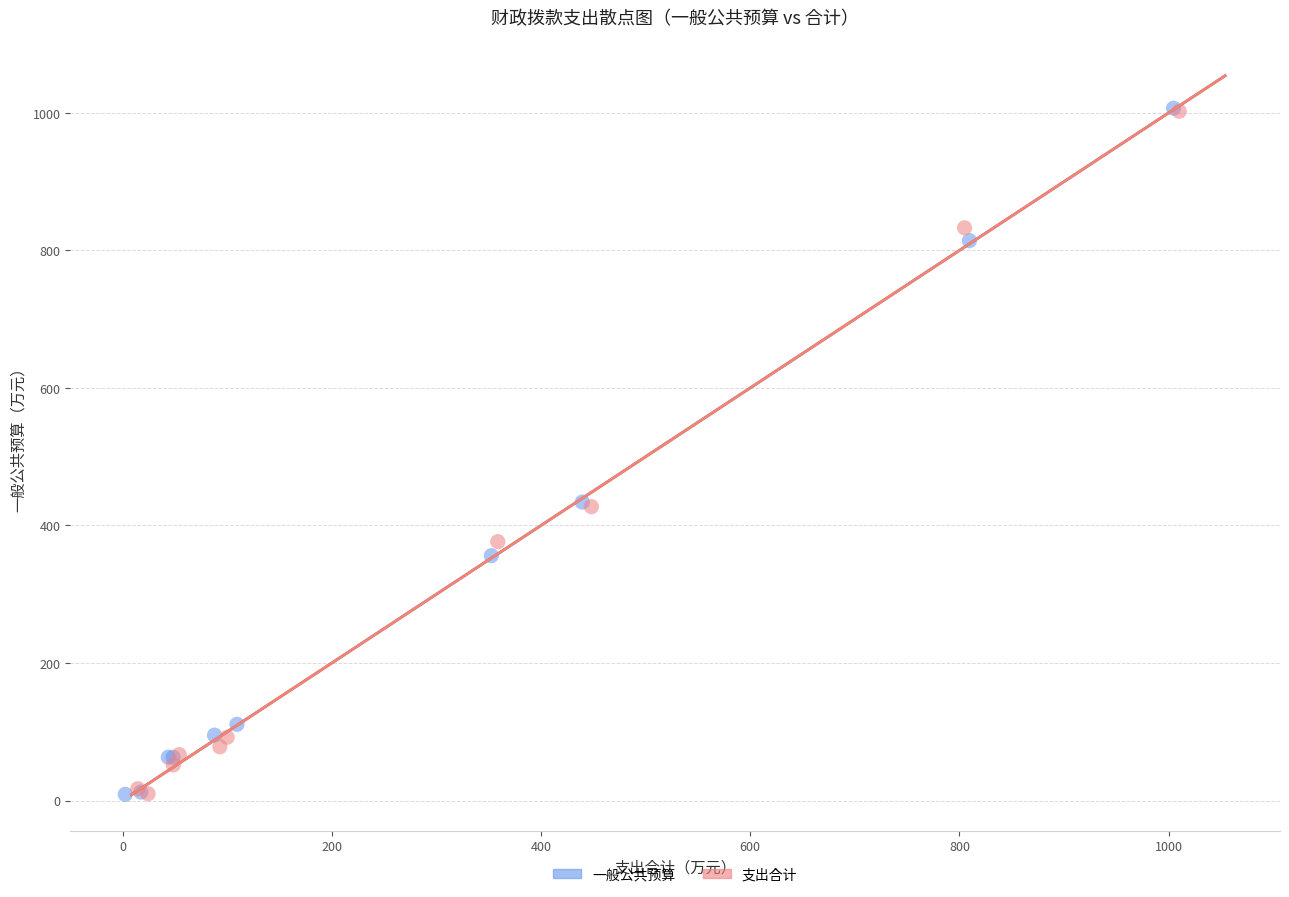

Which series has the widest spread of Y values?

一般公共预算